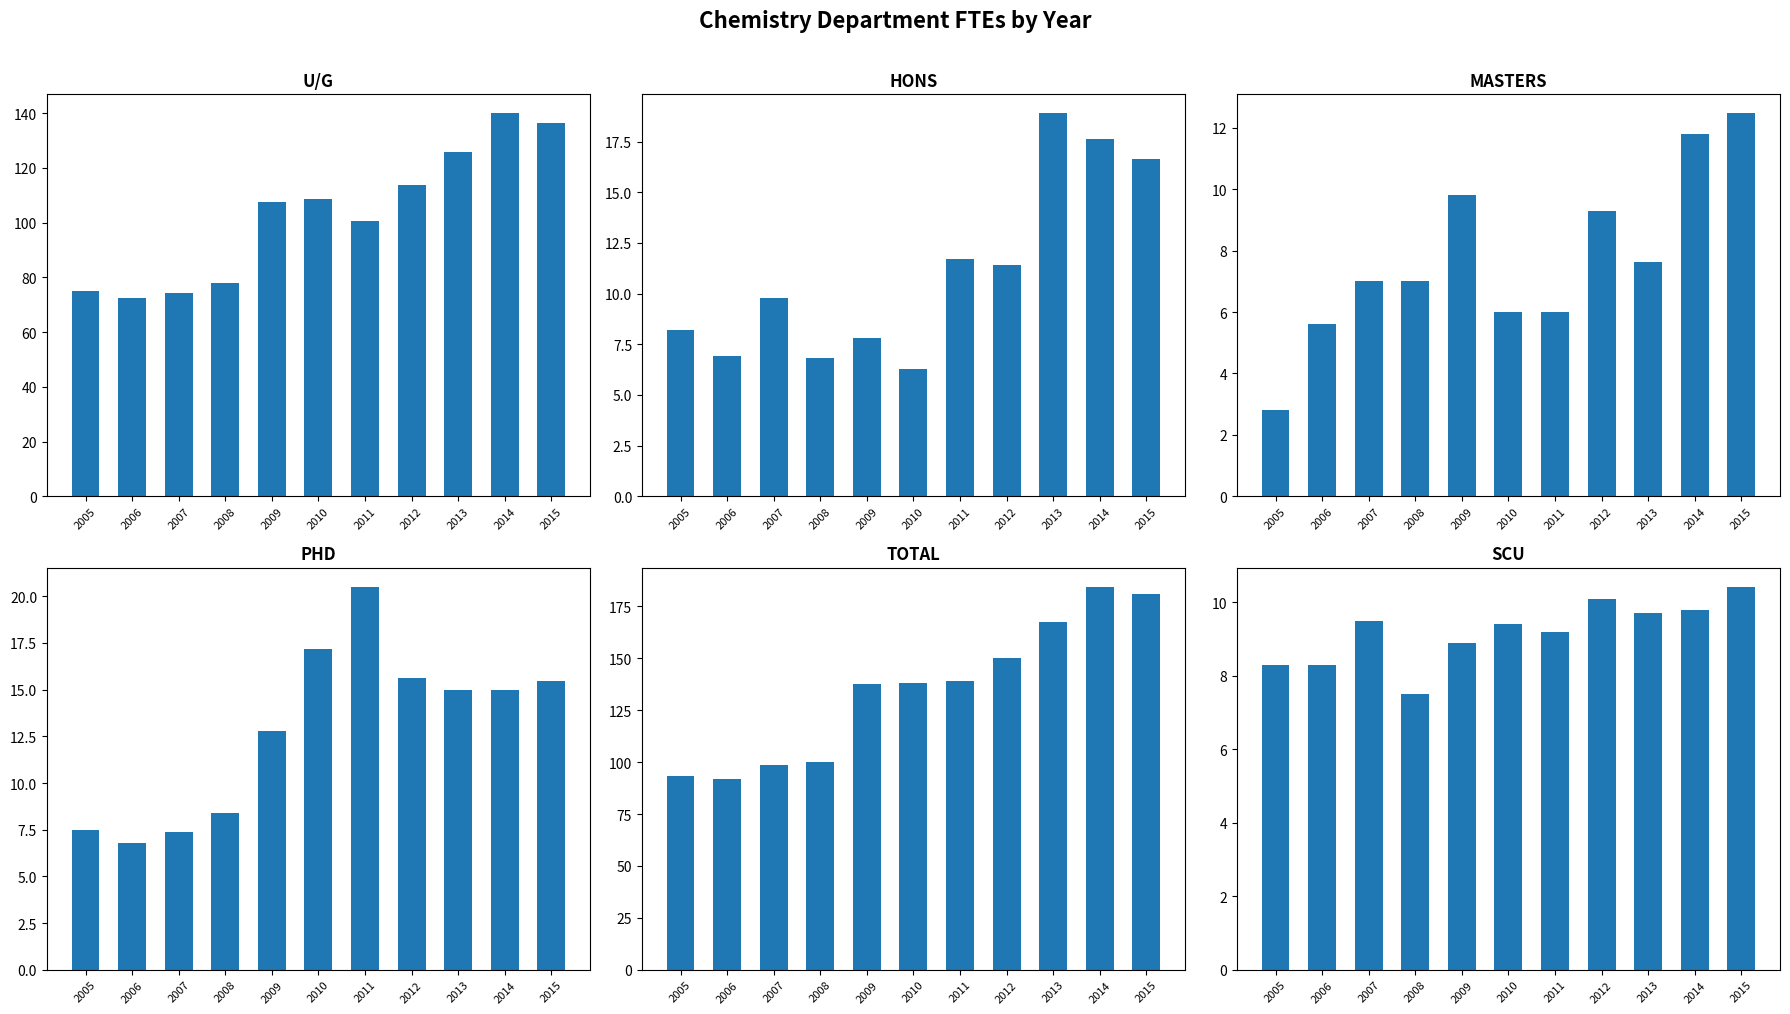

What is the sum of the HONS values at 2005 and 2007?

18.0